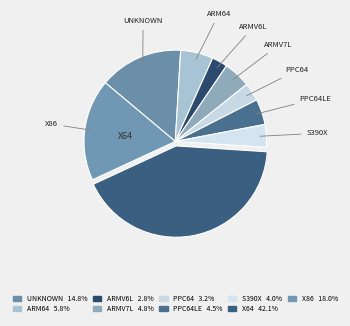

How many slices are in this pie chart?

9